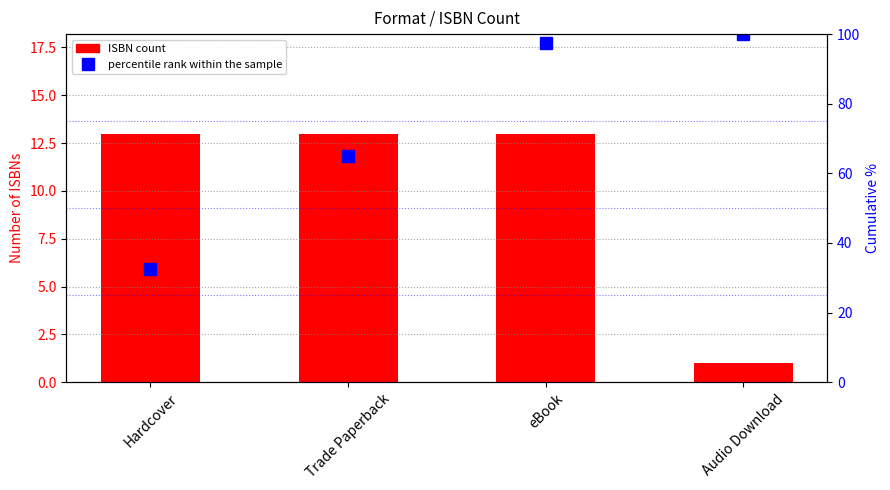

How many values in the percentile rank within the sample series are below 97?

2